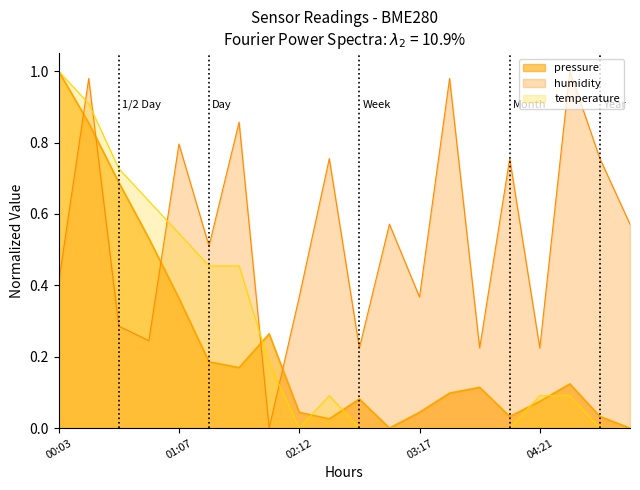

The pressure series shows 0.1 at 03:49. True or false?

False